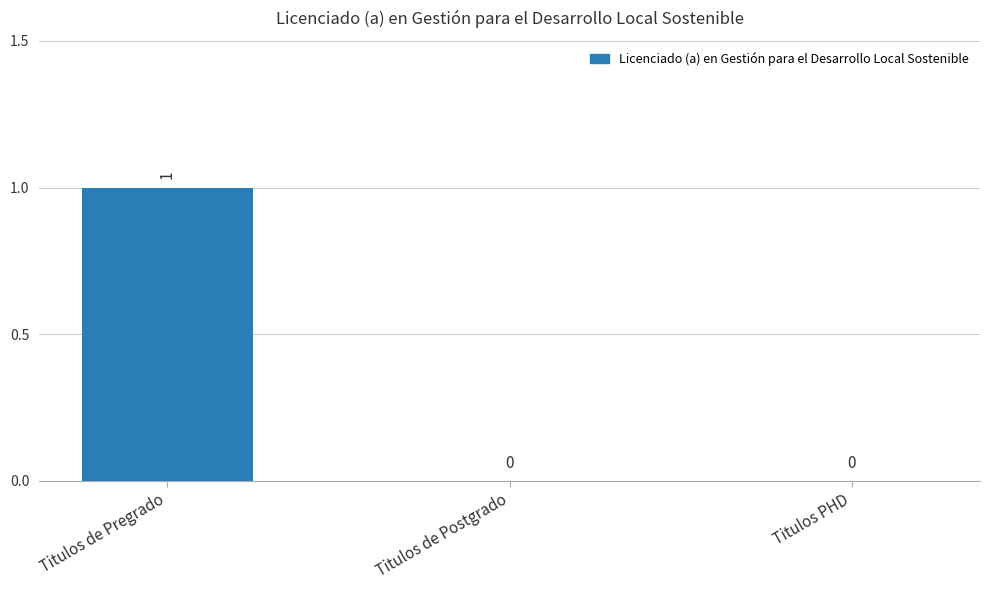

How many values are between 0 and 1?

3